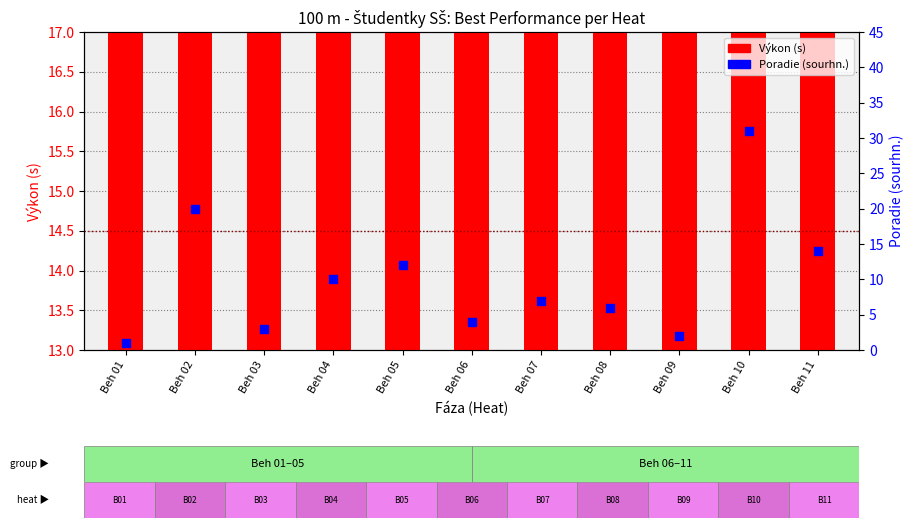

What is the total value across all series at Beh 01?

14.8